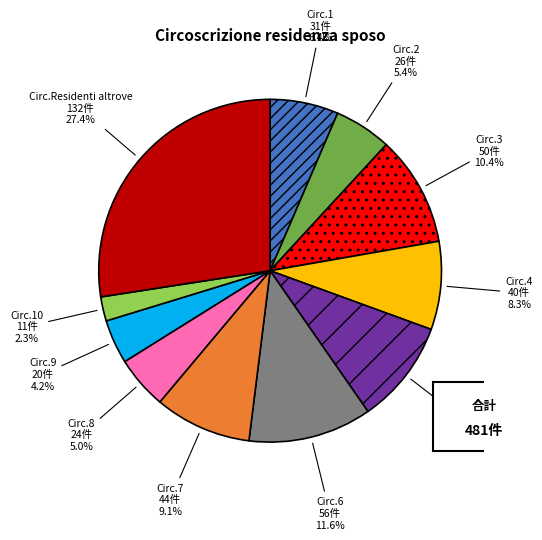

Is there any slice that represents more than half of the pie?

No